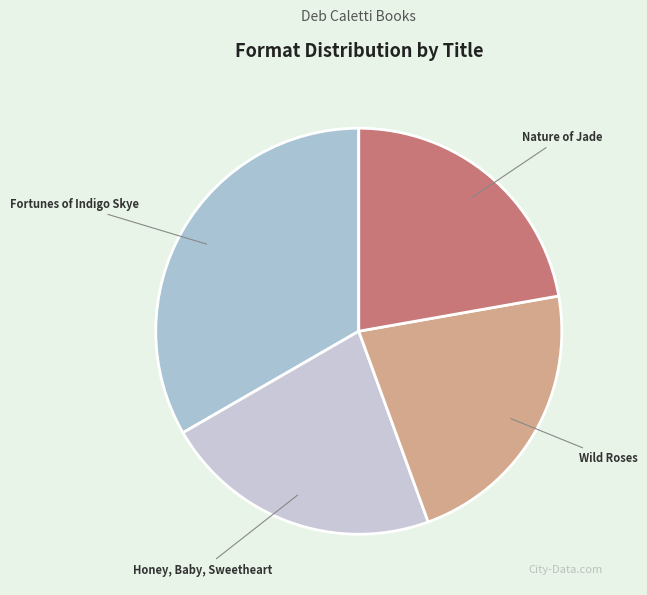

The Honey, Baby, Sweetheart slice represents 22% of the pie. True or false?

True